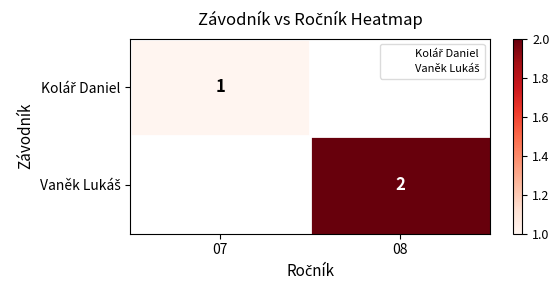

What is the maximum value for Kolář Daniel?

1.0